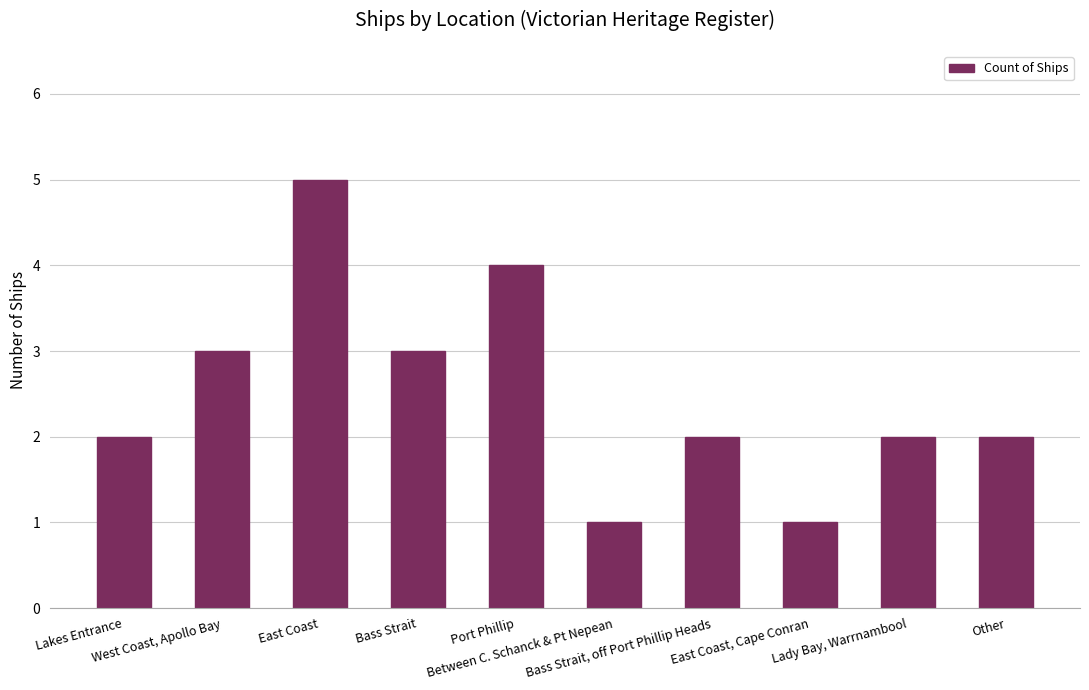

What is the sum of the values at East Coast, Cape Conran and East Coast?

6